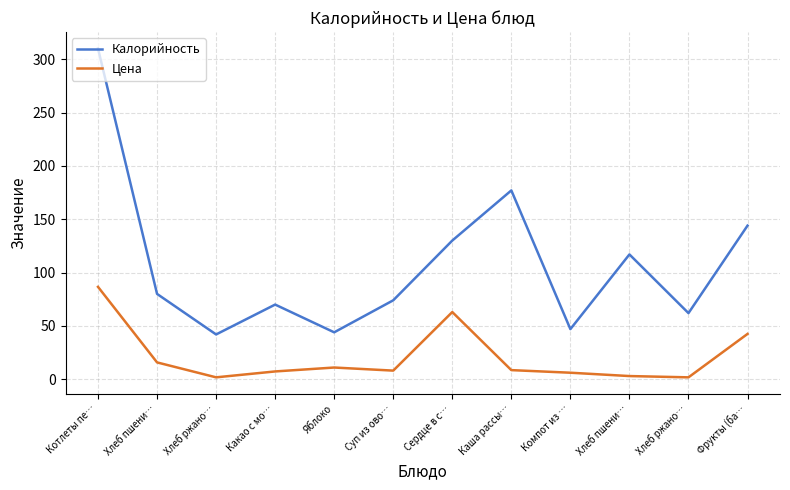

Which has a higher value, Хлеб пшени… or Котлеты пе…?

Котлеты пе…